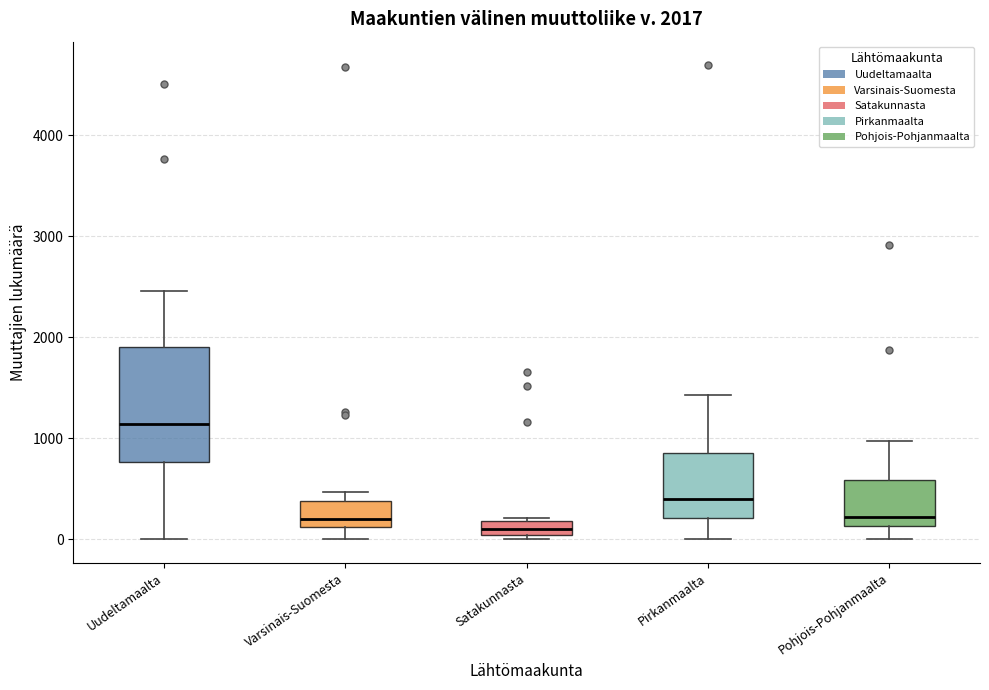

Which box is the tallest, from its lower edge to its upper edge?

Uudeltamaalta